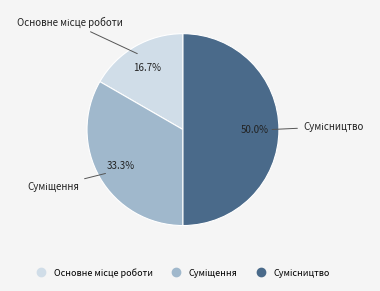

To the nearest percent, what is the difference between the Суміщення and Сумісництво slice percentages?

17%